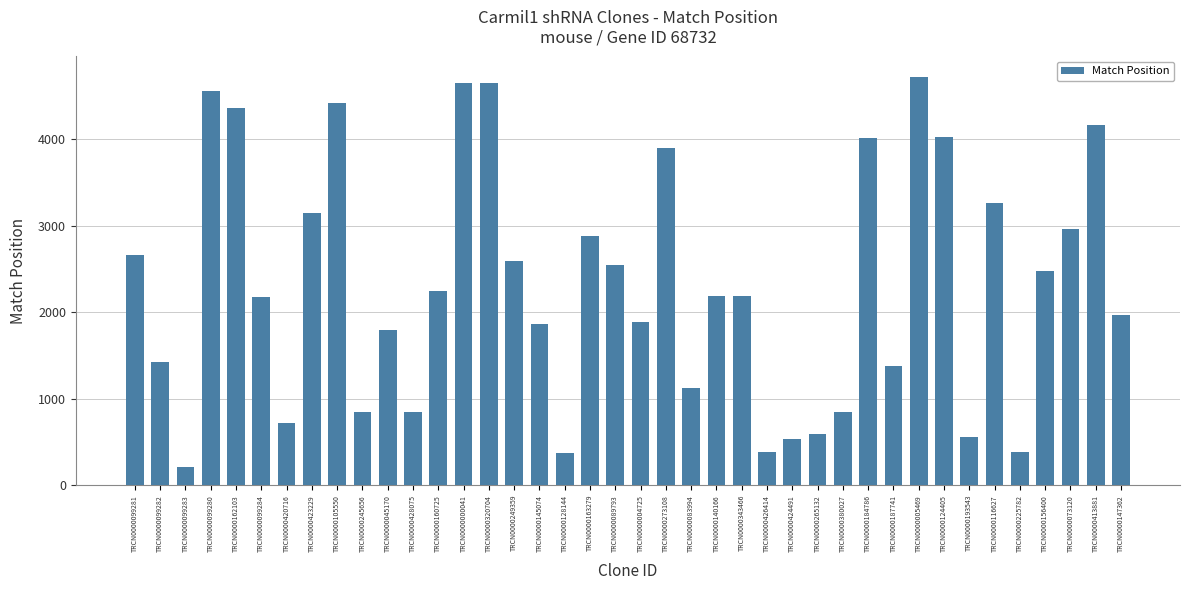

Where does the data first go above 2185?

TRCN0000099281